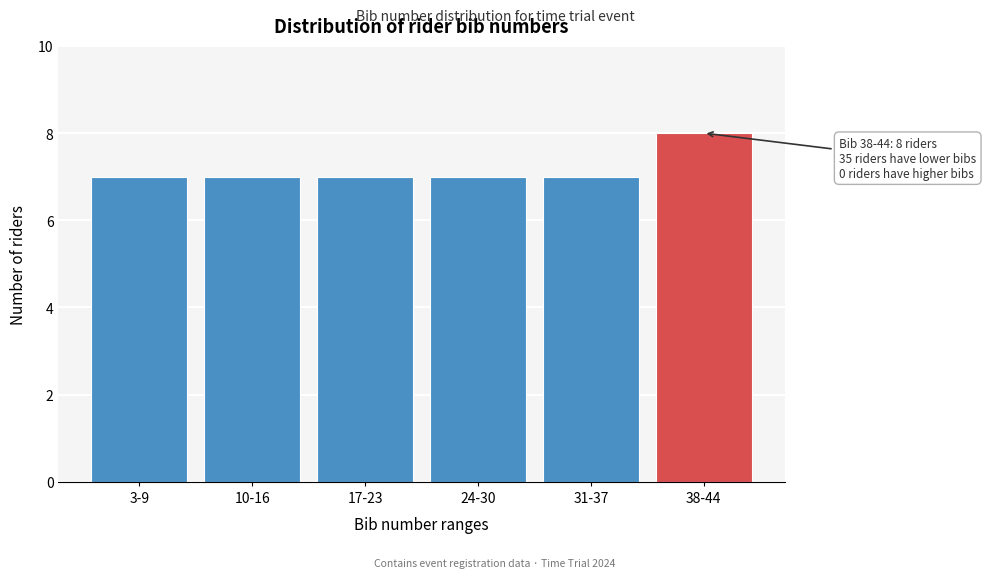

Reading right to left, what are all the values shown in this chart?

8	7	7	7	7	7